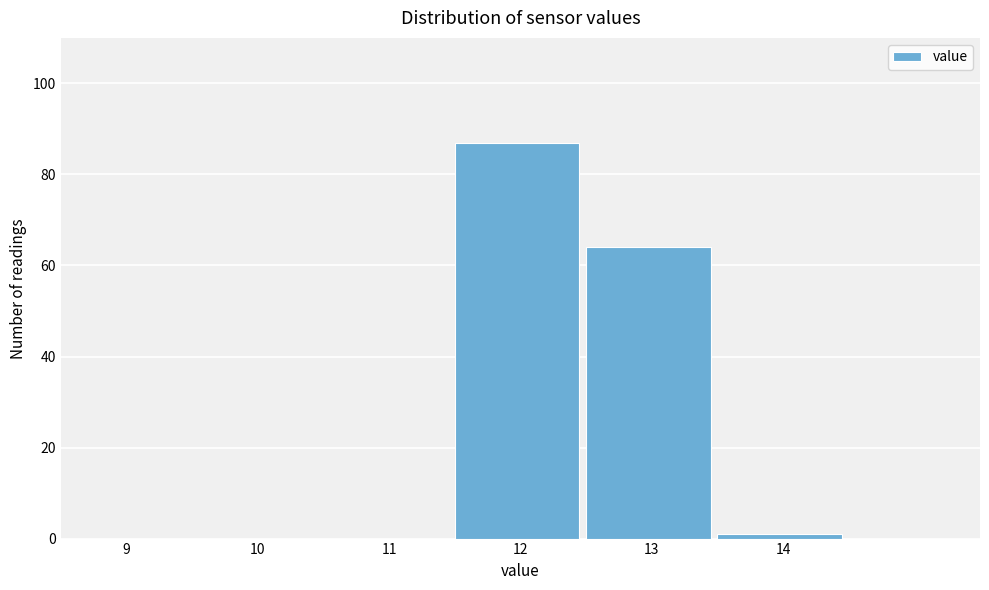

Reading left to right, transcribe all the data shown in this chart.

9=0	10=0	11=0	12=87	13=64	14=1